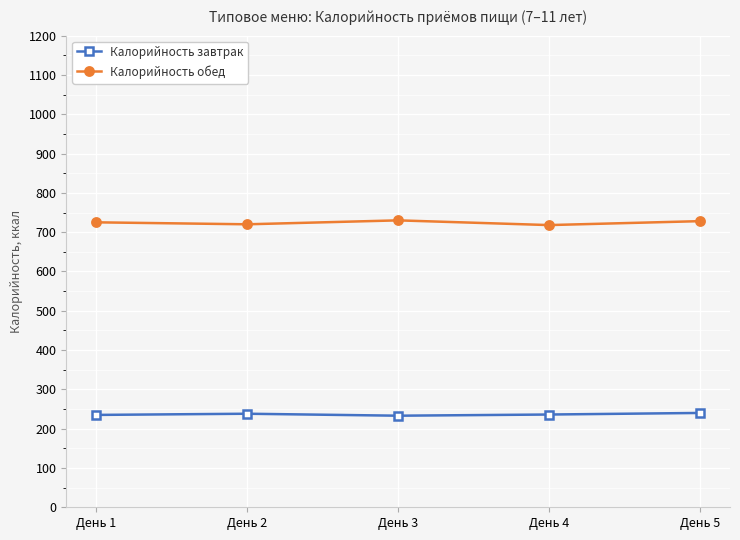

What is the greatest value displayed?

730